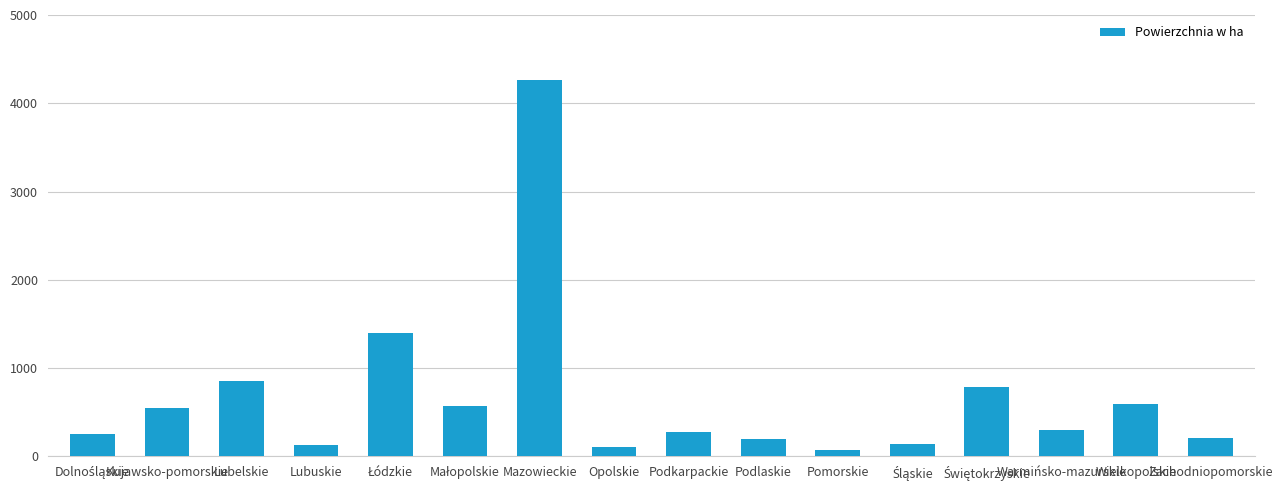

What position from the left is Wielkopolskie?

15